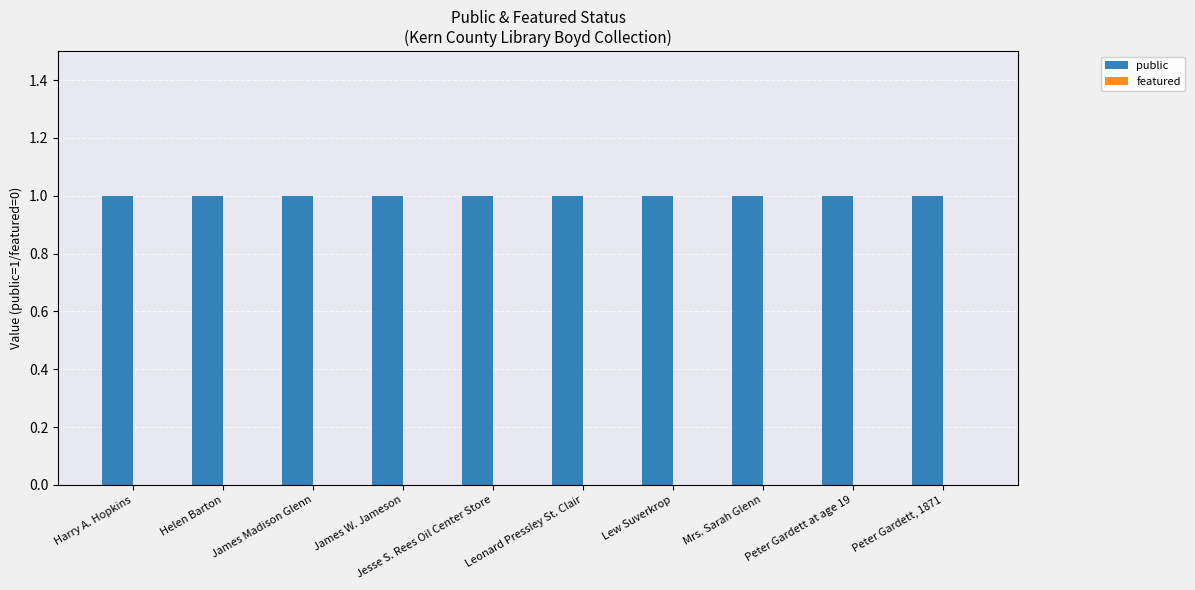

Which label corresponds to the largest value in the chart?

Harry A. Hopkins